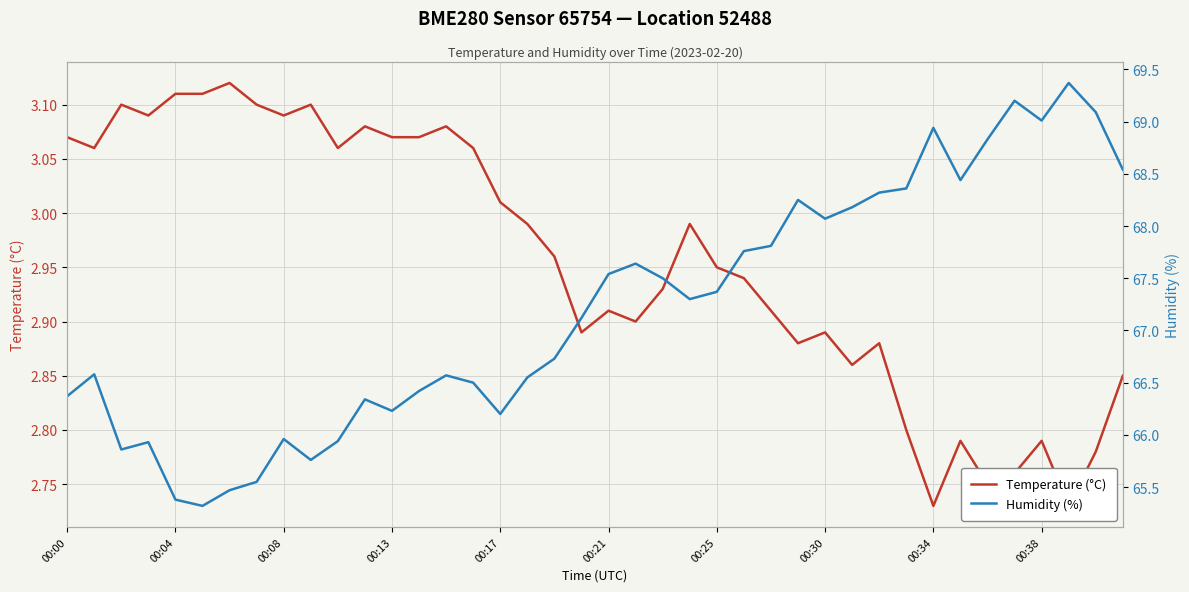

What is the difference between the second highest and second lowest values in the Humidity (%) series?

3.8